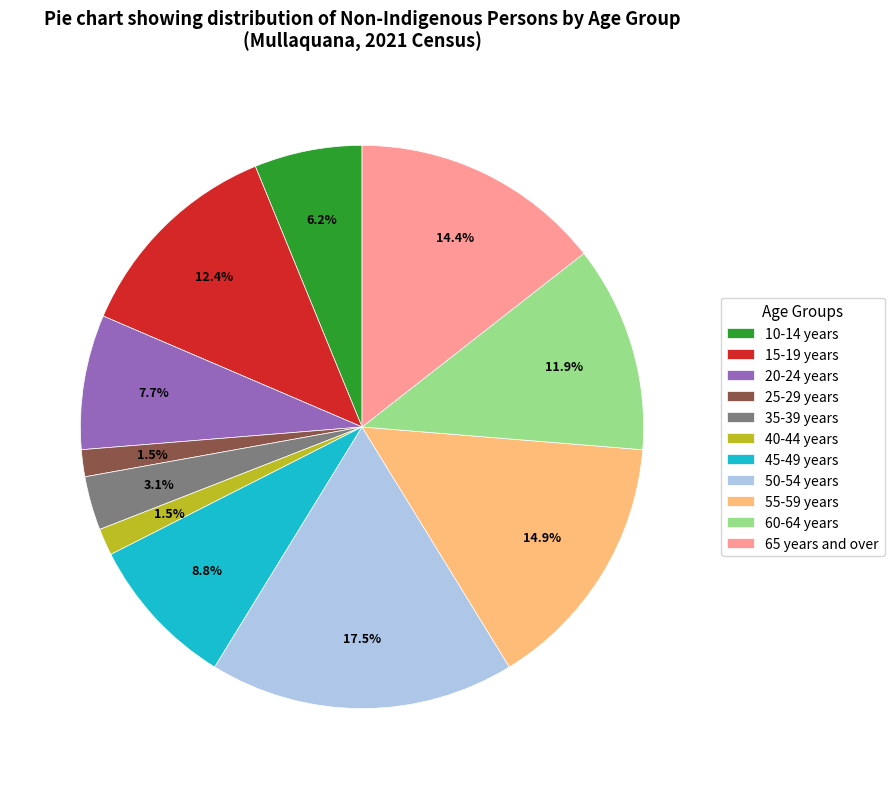

To the nearest percent, what is the difference between the largest and smallest slice percentages?

16%